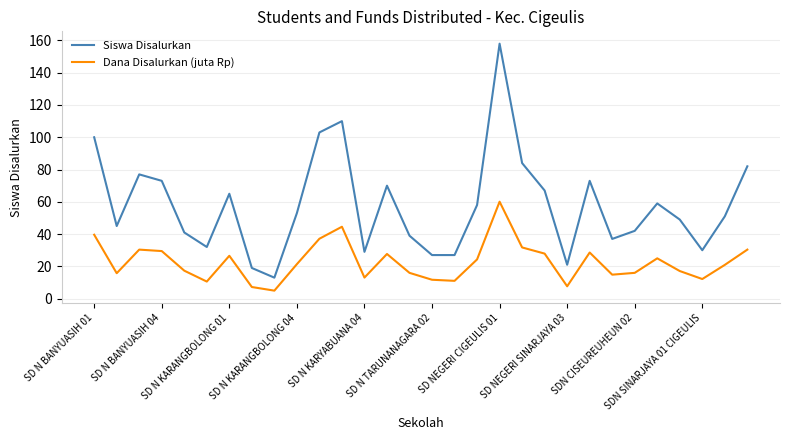

List the series in order of their peak value, lowest first.

Dana Disalurkan (juta Rp), Siswa Disalurkan